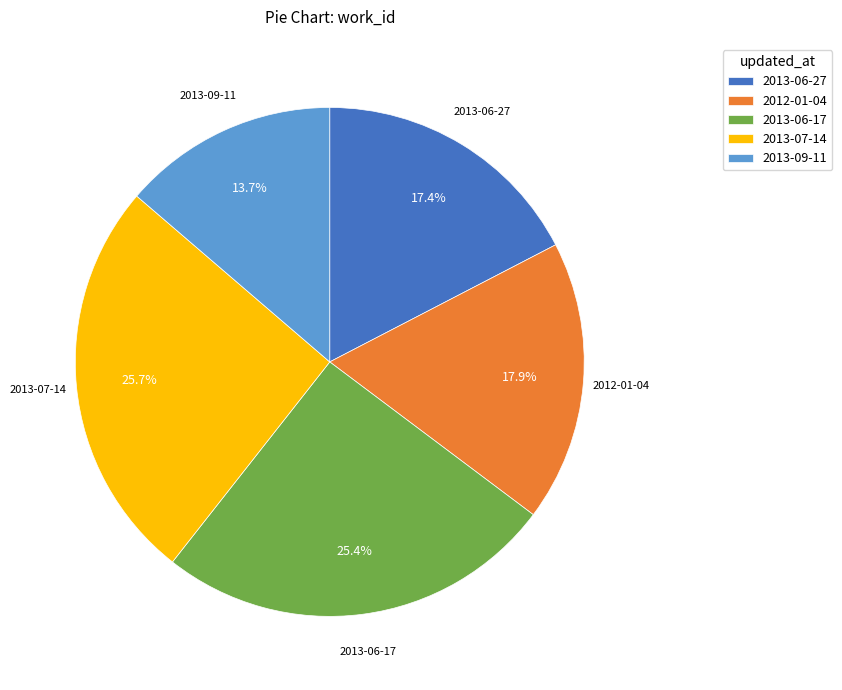

To the nearest percent, what portion does 2013-06-17 represent?

25%